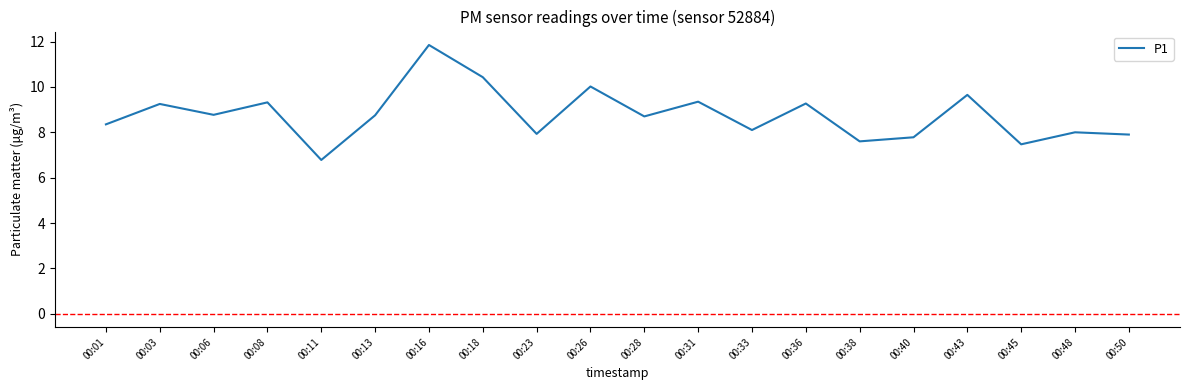

At which label does the data first exceed 8?

00:01